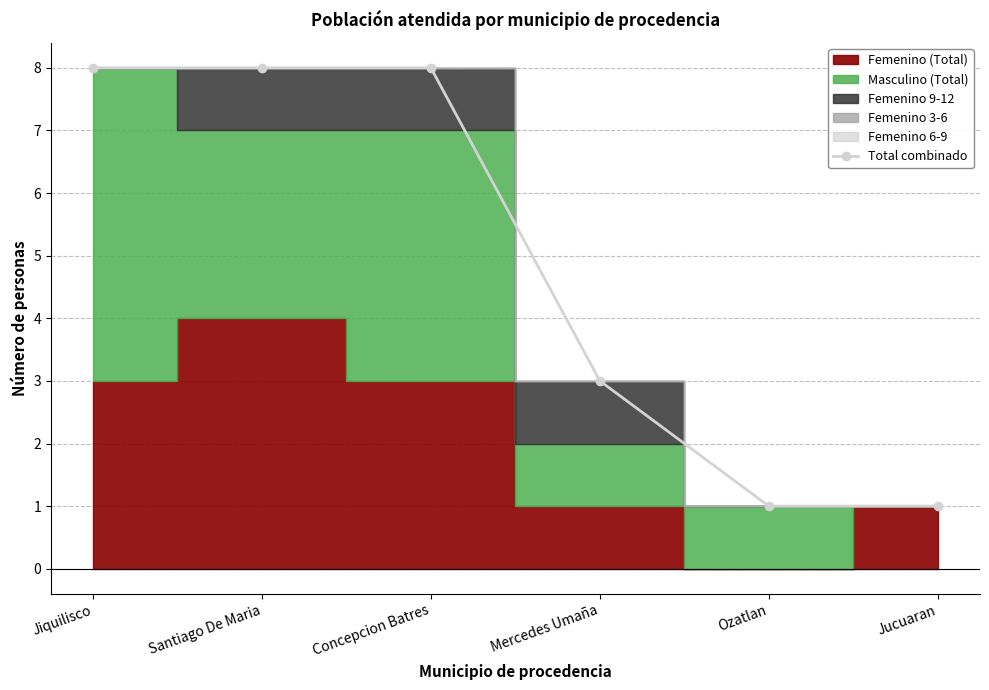

What is the greatest value displayed?

8